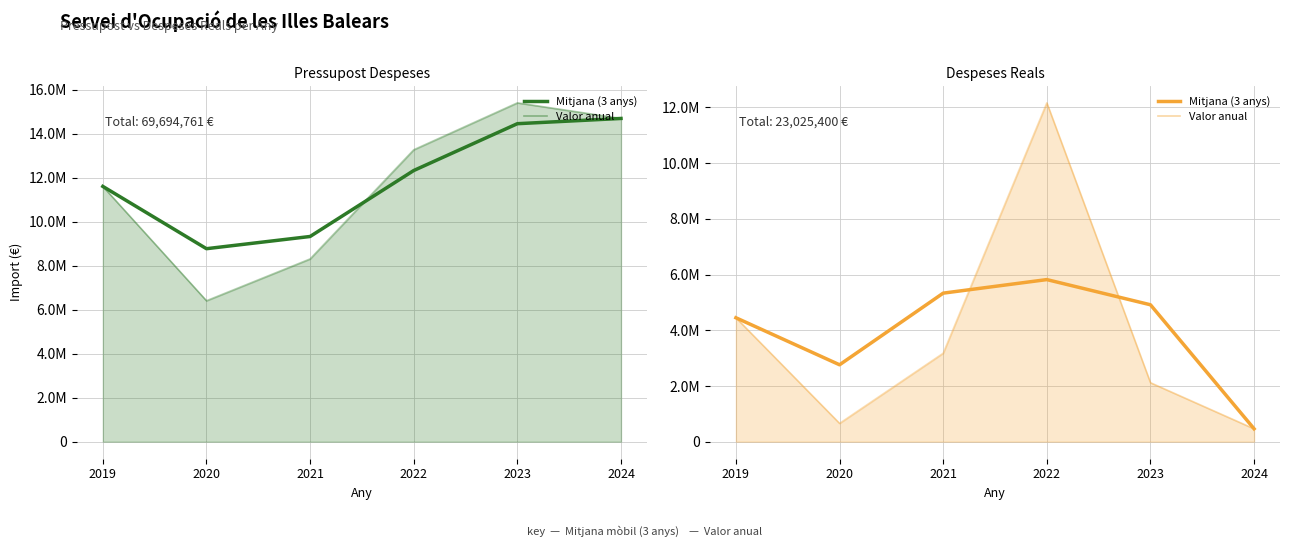

Does the chart have visible grid lines?

Yes